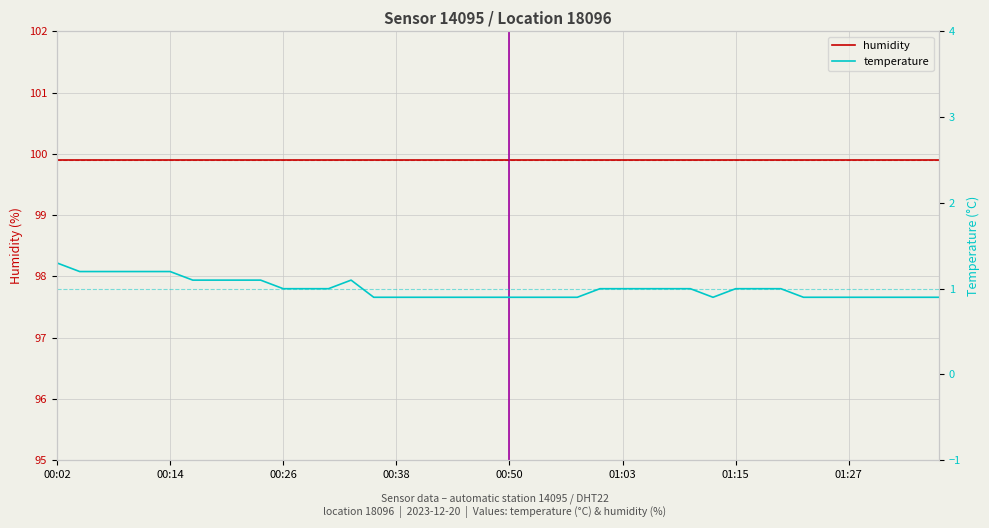

True or false: humidity and temperature intersect in this chart.

False